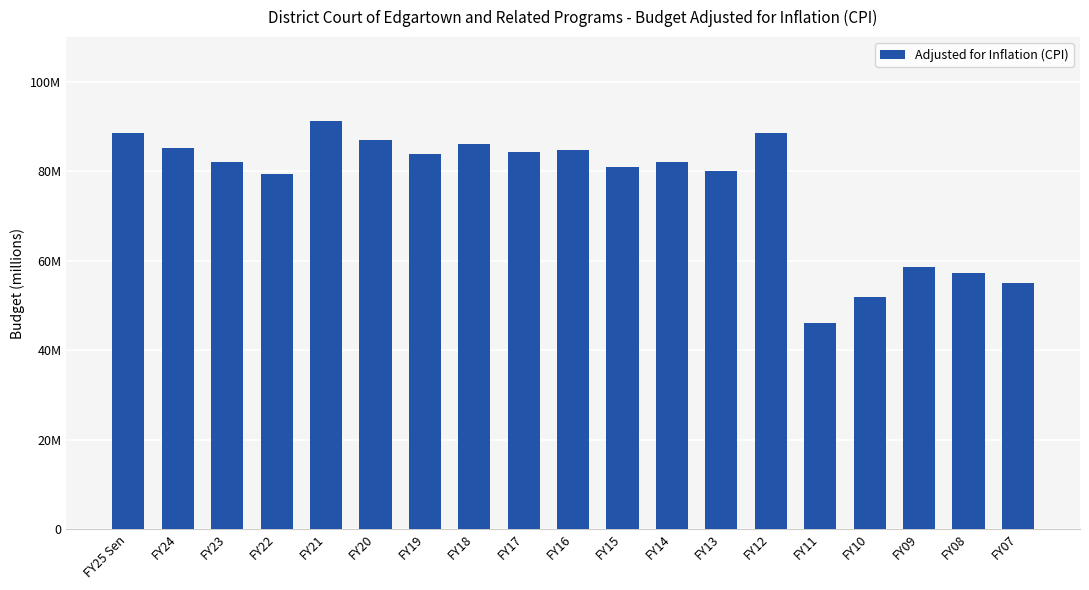

Reading left to right, list all the values displayed in this chart.

88626631	85202740	82108115	79482936	91168107	86924382	83795517	86080375	84216422	84676691	80922035	82164861	79990708	88642943	46028019	51832413	58614304	57218892	54918344